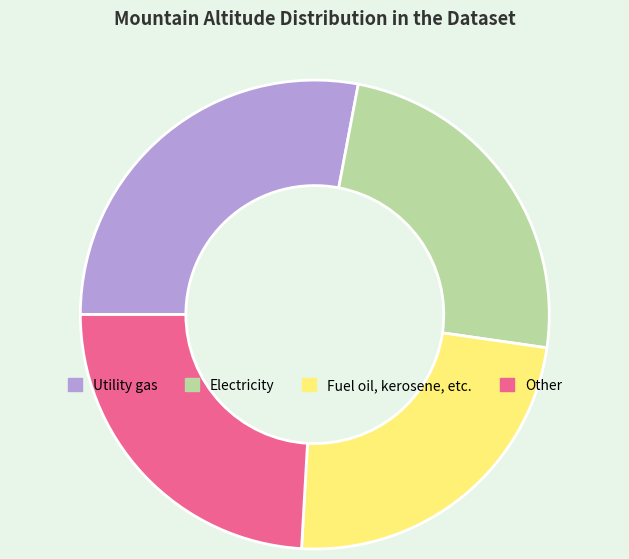

Which has a higher value, Utility gas or Electricity?

Utility gas